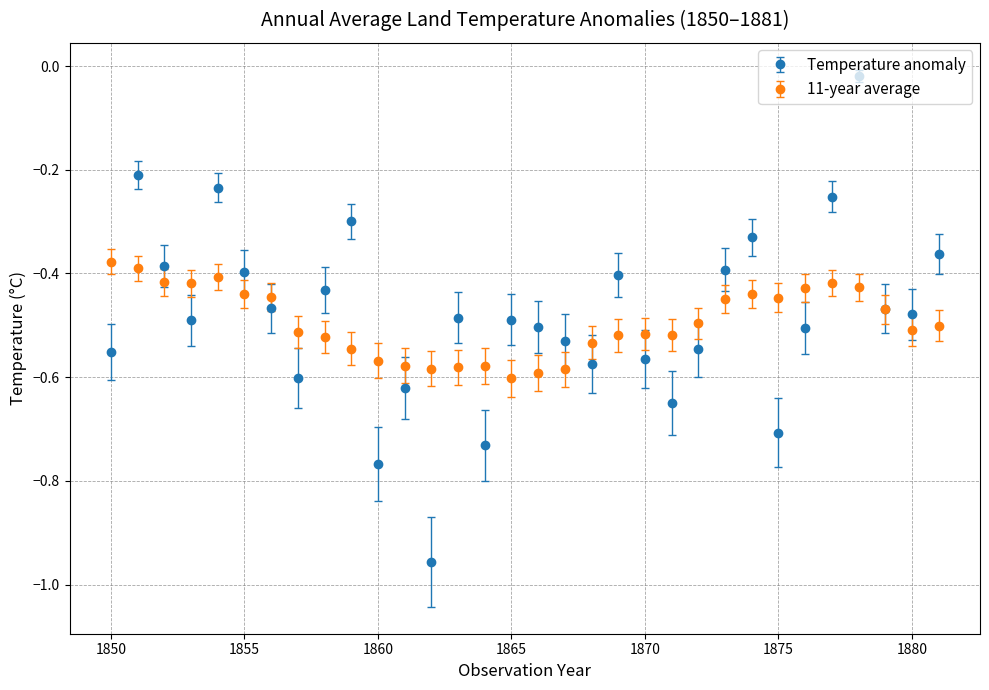

Which series has the largest range (max minus min)?

Temperature anomaly